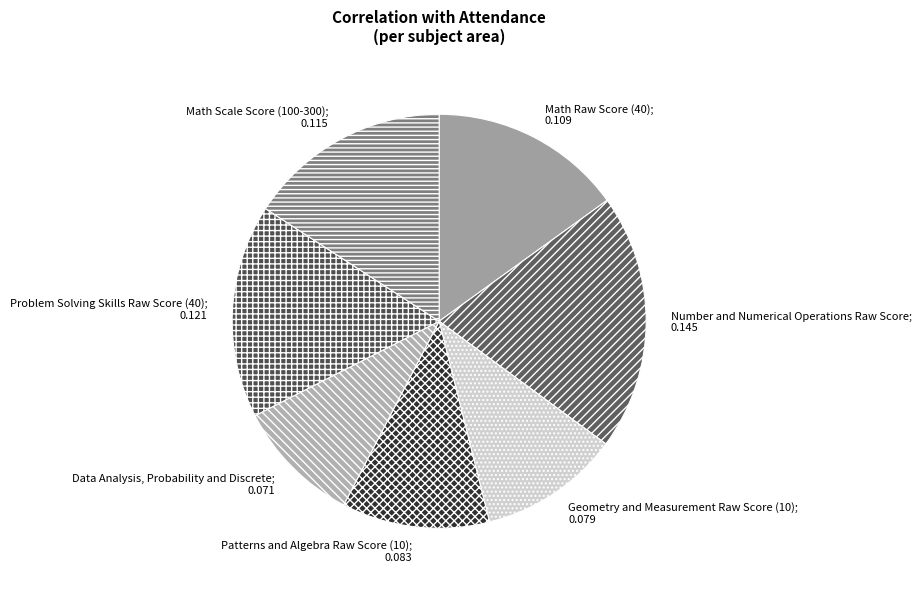

Is the sum of Geometry and Measurement Raw Score (10); 0.079 and Problem Solving Skills Raw Score (40); 0.121 greater than half?

No